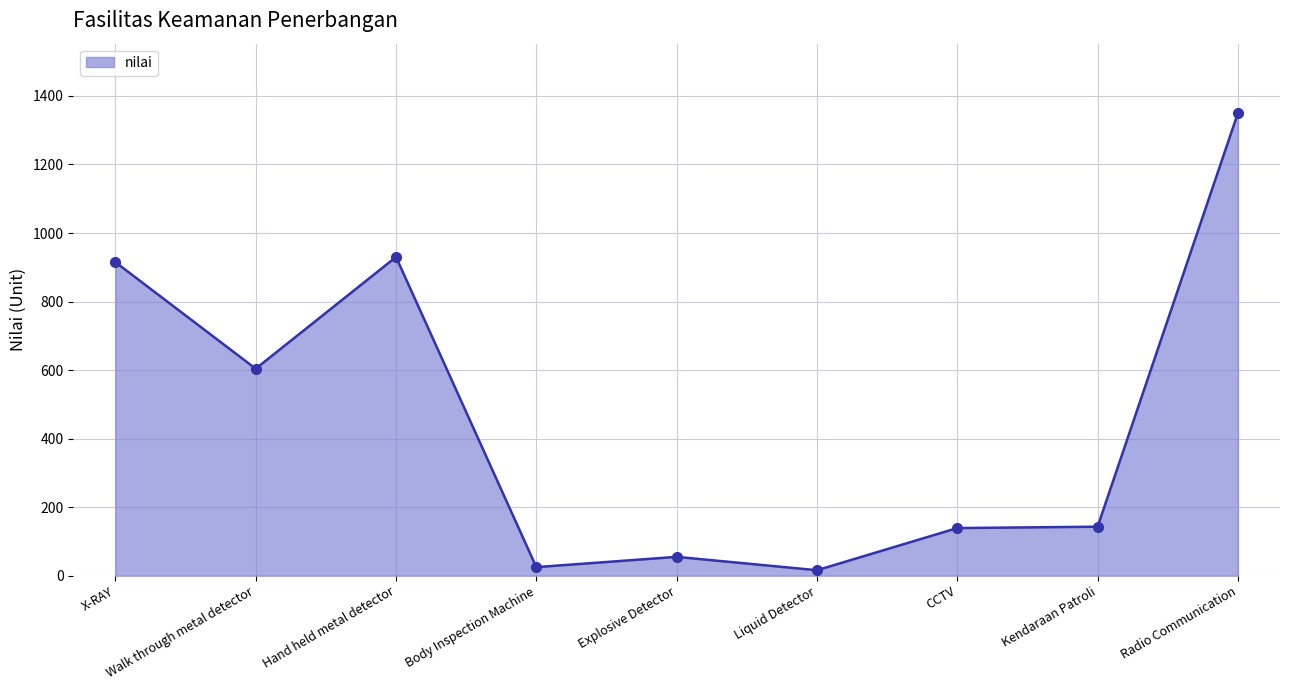

What is the sum of all values?

4177